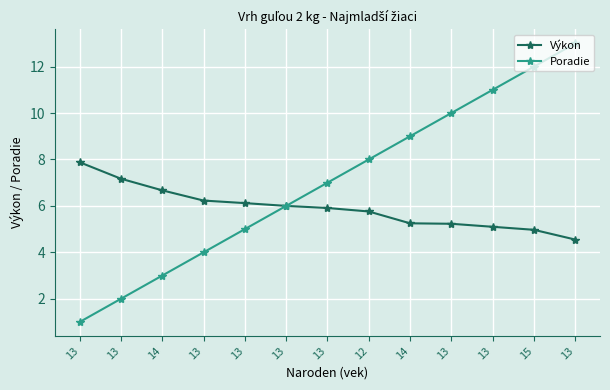

What are all the series names shown in the legend?

Výkon, Poradie